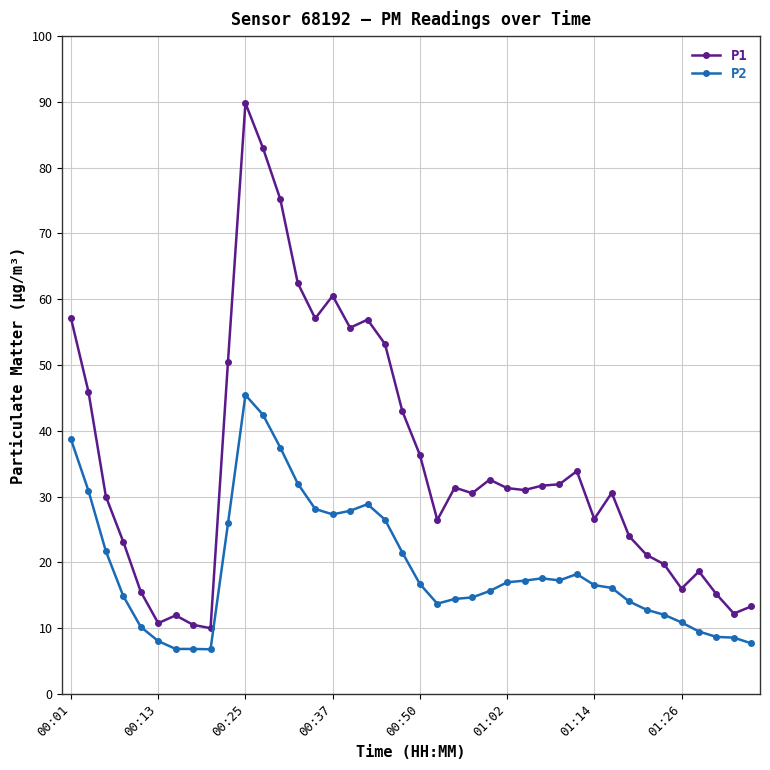

True or false: P2 has more than 0 points higher than both neighbors.

True